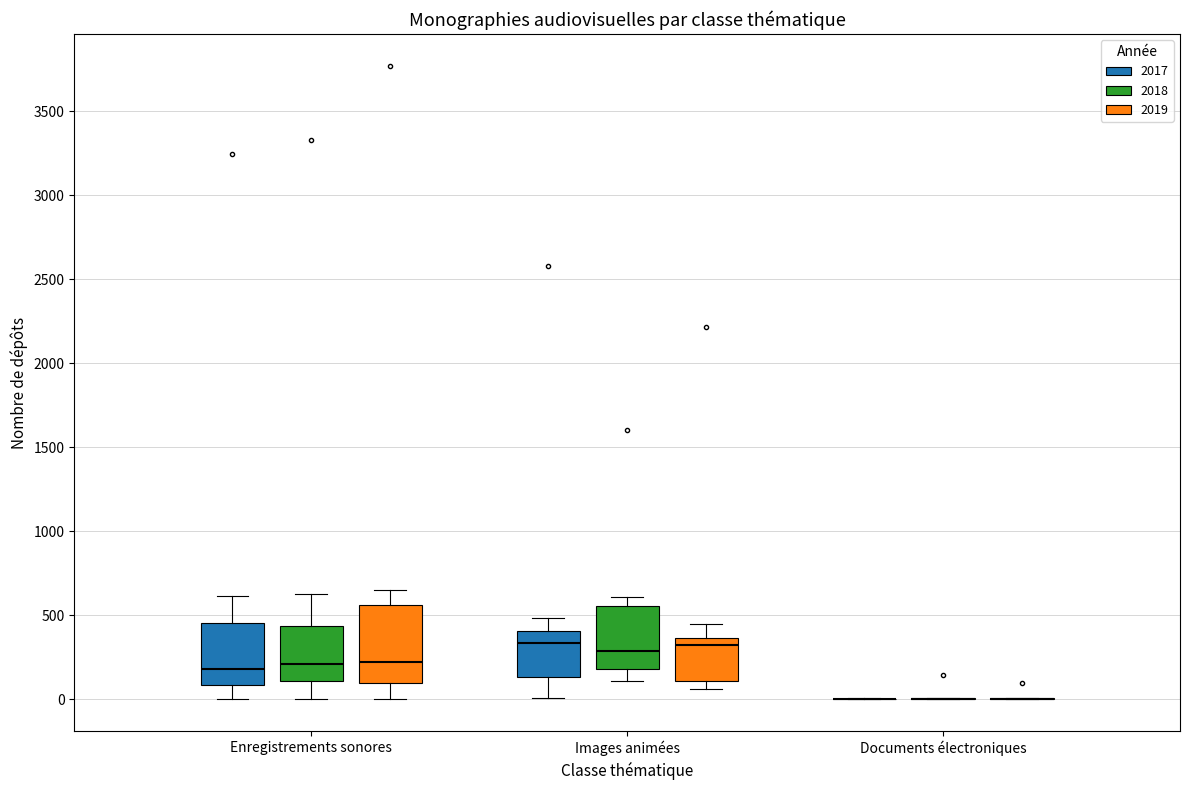

Where does the lower whisker of the box for Enregistrements sonores (2017) end on the y-axis? The values are not printed on the chart, so give them approximately, as read against the axis.

0